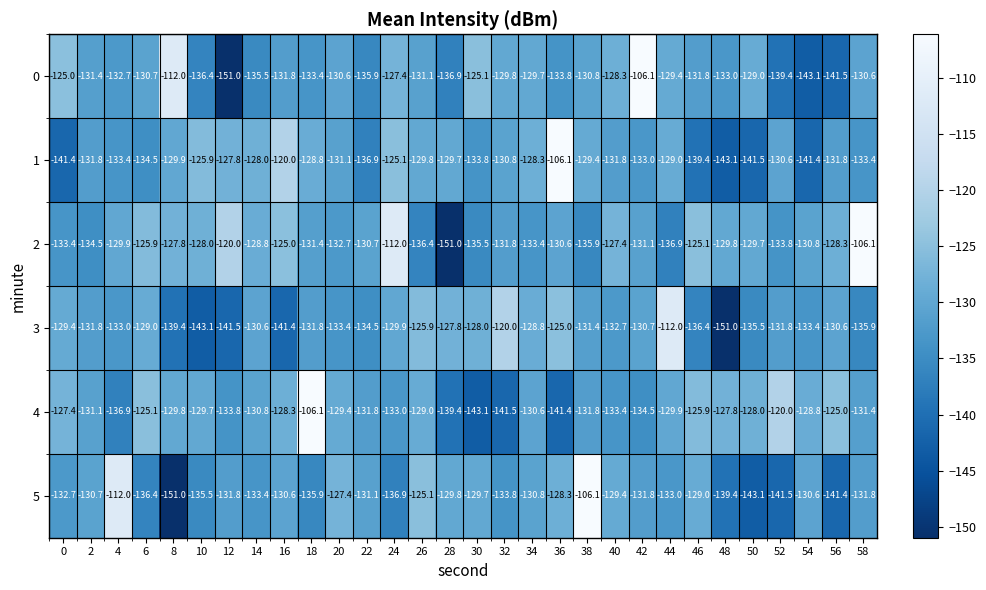

What is the smallest value displayed?

-151.0